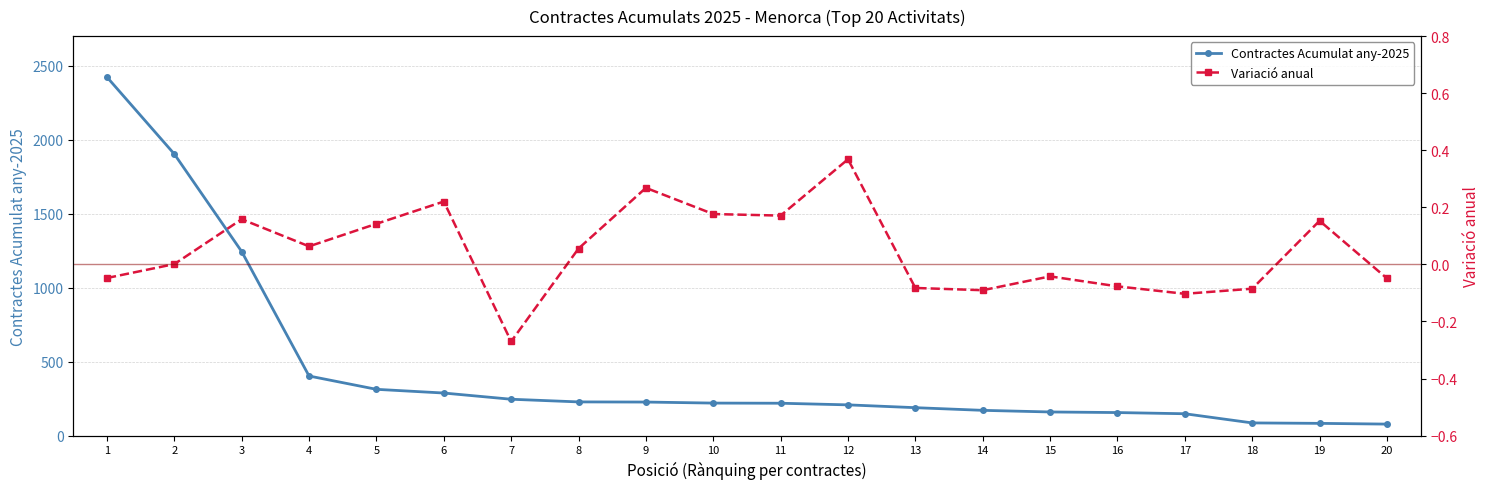

How many values in the Contractes Acumulat series are below 220?

10